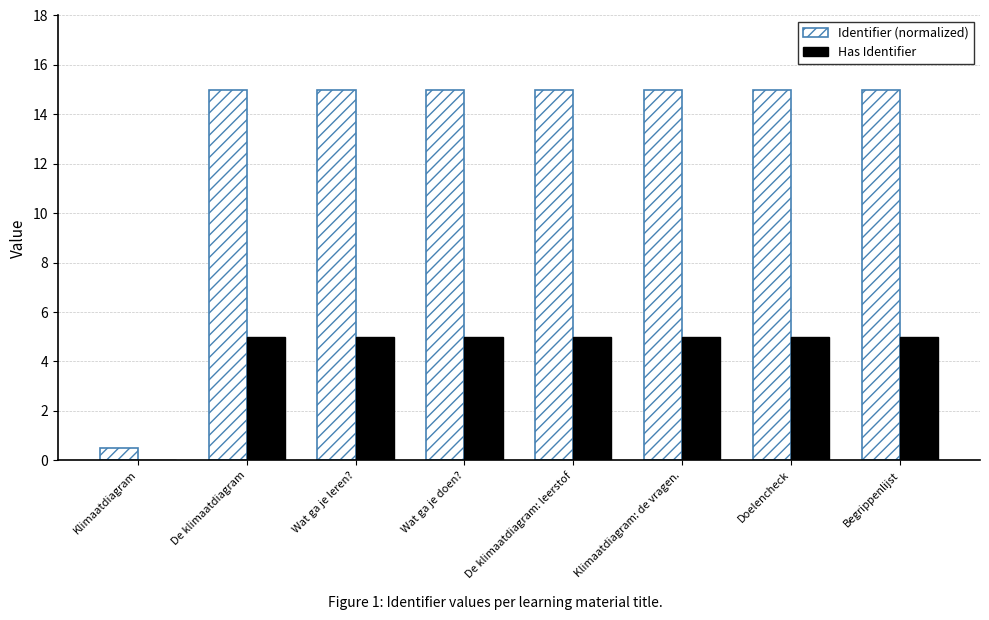

What is the spread (max minus min) of values at Wat ga je leren??

10.0